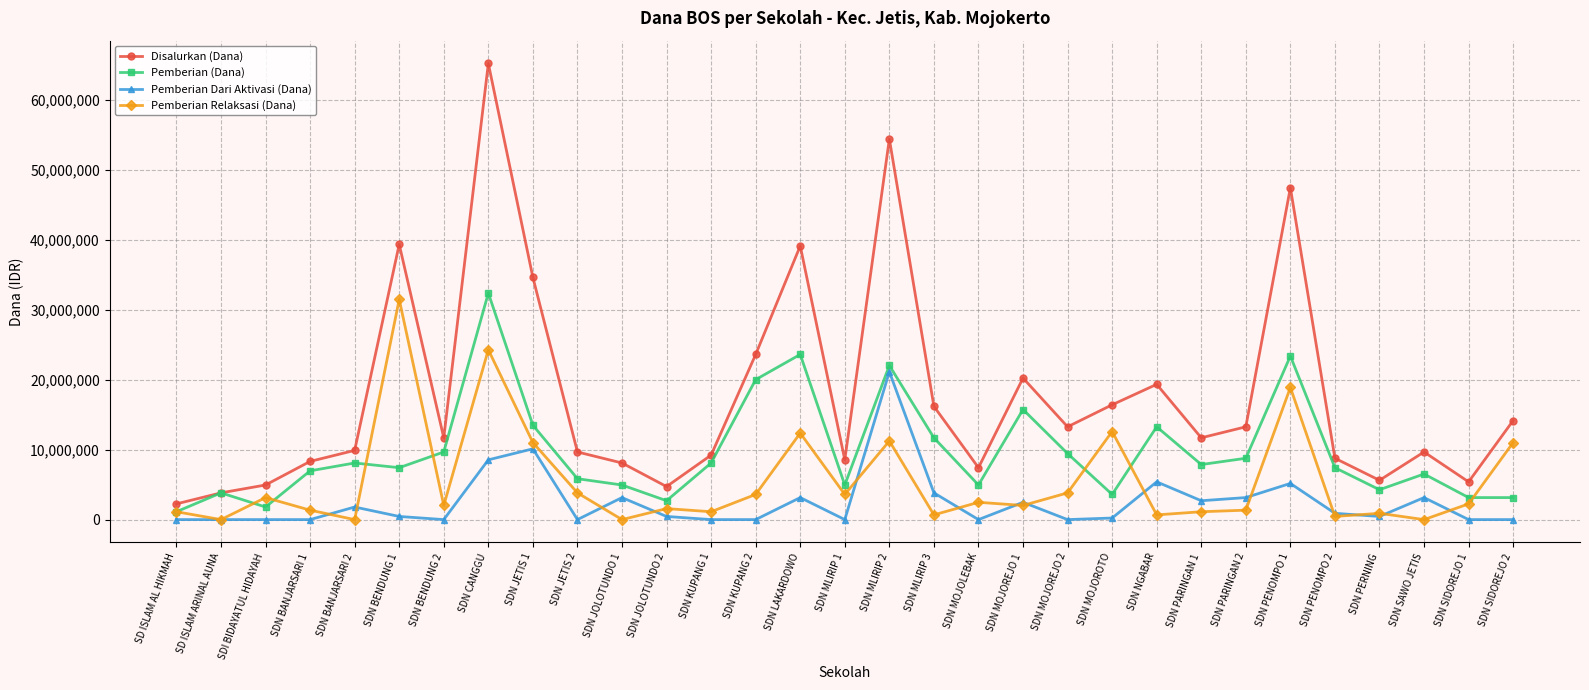

True or false: Disalurkan (Dana) and Pemberian Dari Aktivasi (Dana) cross at least once.

False